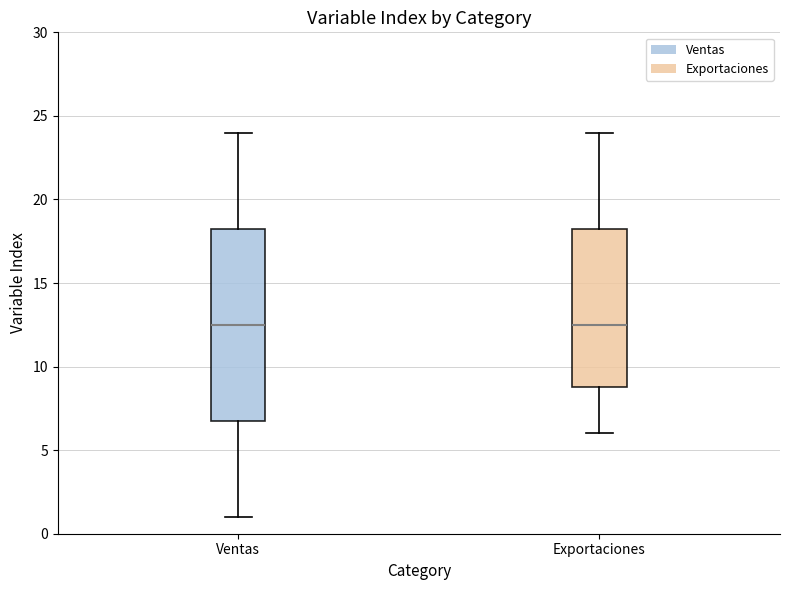

Reading left to right, transcribe this box plot: for each box, give where its median line is, the range the box spans, and where its two whiskers end, as read against the y-axis. The values are not printed on the chart, so give them approximately, as read against the axis.

Ventas: median 12.5, box 7.0 to 18.5, whiskers 1.0 to 24.0
Exportaciones: median 12.5, box 9.0 to 18.5, whiskers 6.0 to 24.0